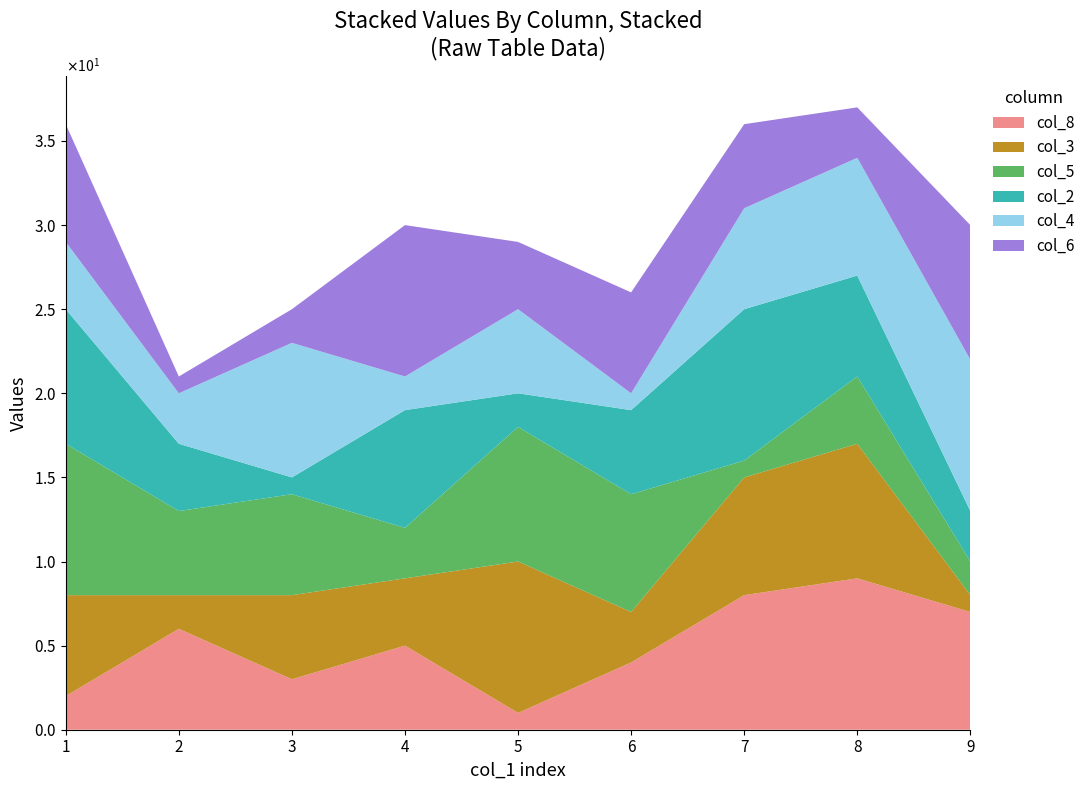

Reading left to right, list all the values displayed in this chart.

col_8: 1=2	2=6	3=3	4=5	5=1	6=4	7=8	8=9	9=7
col_3: 1=6	2=2	3=5	4=4	5=9	6=3	7=7	8=8	9=1
col_5: 1=9	2=5	3=6	4=3	5=8	6=7	7=1	8=4	9=2
col_2: 1=8	2=4	3=1	4=7	5=2	6=5	7=9	8=6	9=3
col_4: 1=4	2=3	3=8	4=2	5=5	6=1	7=6	8=7	9=9
col_6: 1=7	2=1	3=2	4=9	5=4	6=6	7=5	8=3	9=8